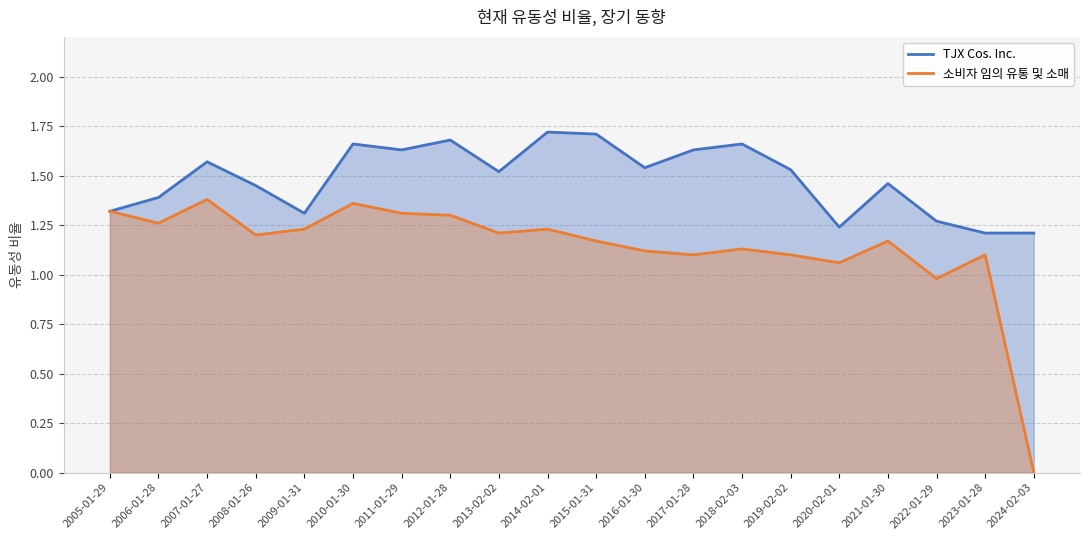

True or false: 소비자 임의 유통 및 소매 and TJX Cos. Inc. intersect in this chart.

False